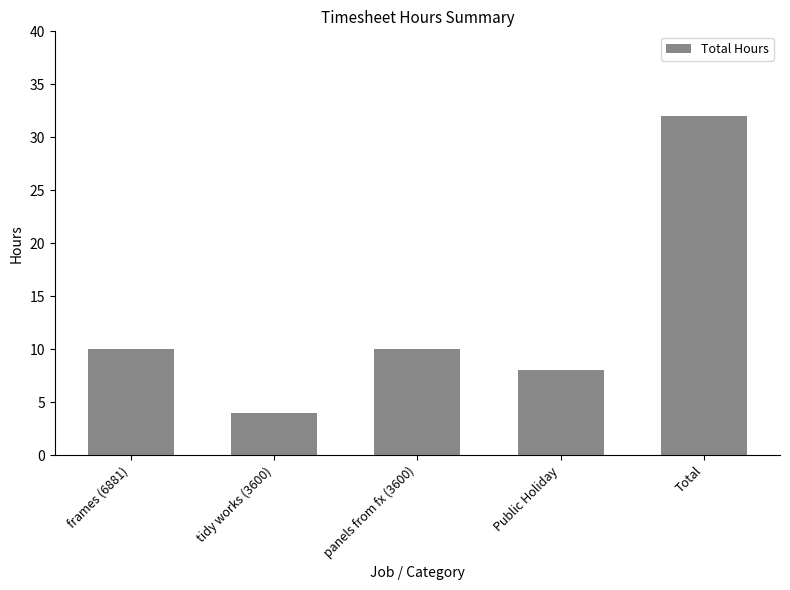

What is the difference between the values at tidy works (3600) and frames (6881)?

6